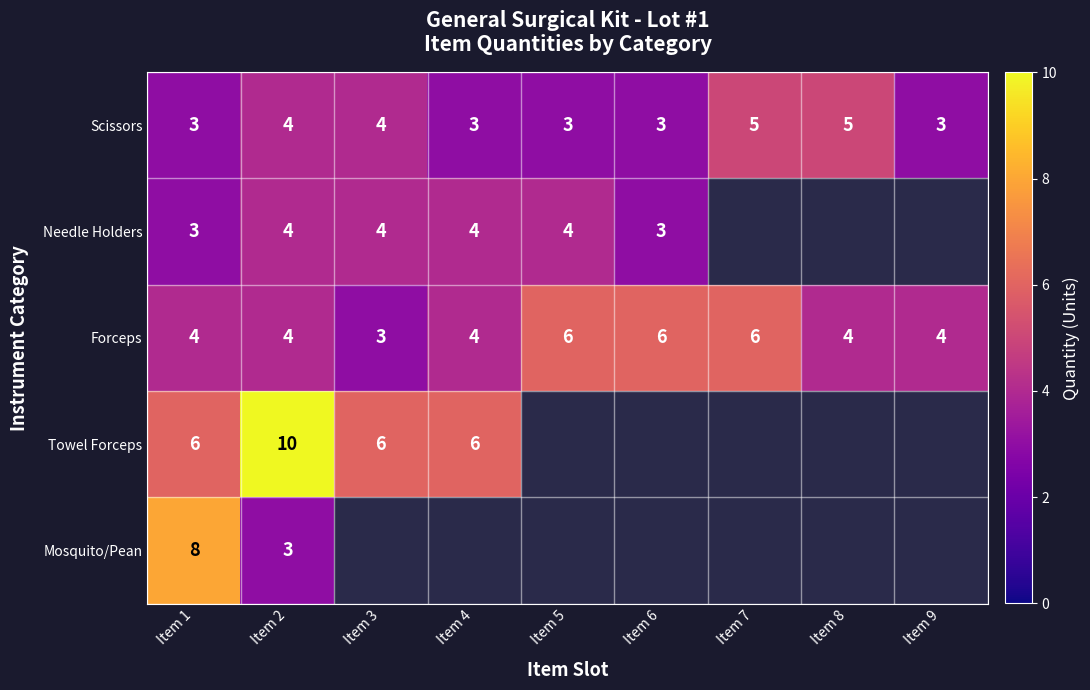

What is the sum of the Scissors values at Item 1 and Item 5?

6